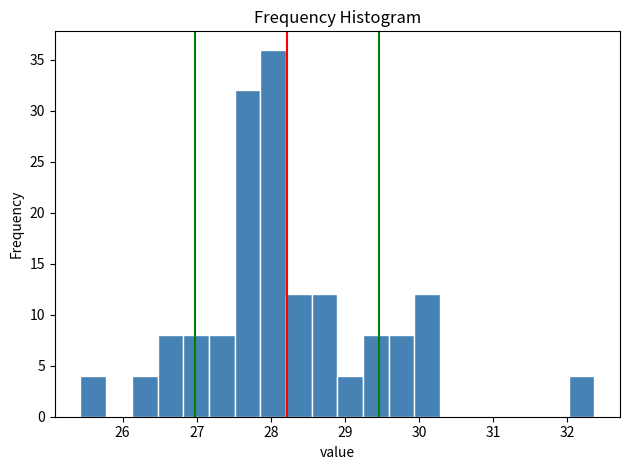

Read against the x-axis, roughly where is the centre of the tallest bar?

28.0